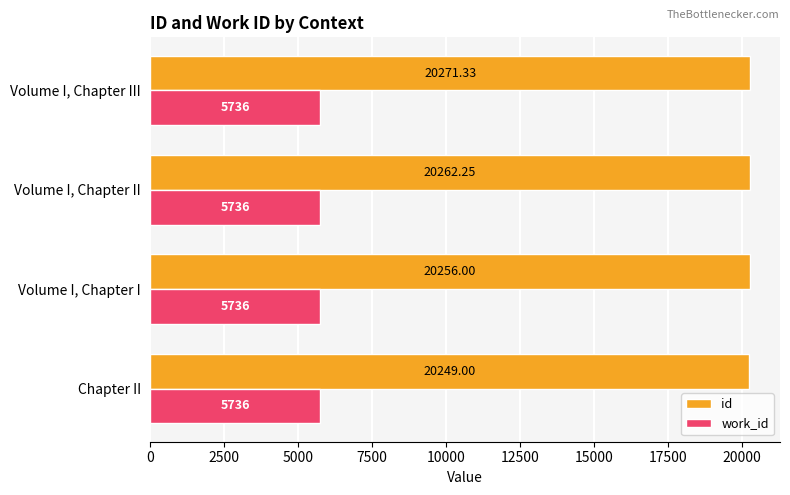

List the labels in order of id value, smallest first.

Chapter II, Volume I, Chapter I, Volume I, Chapter II, Volume I, Chapter III